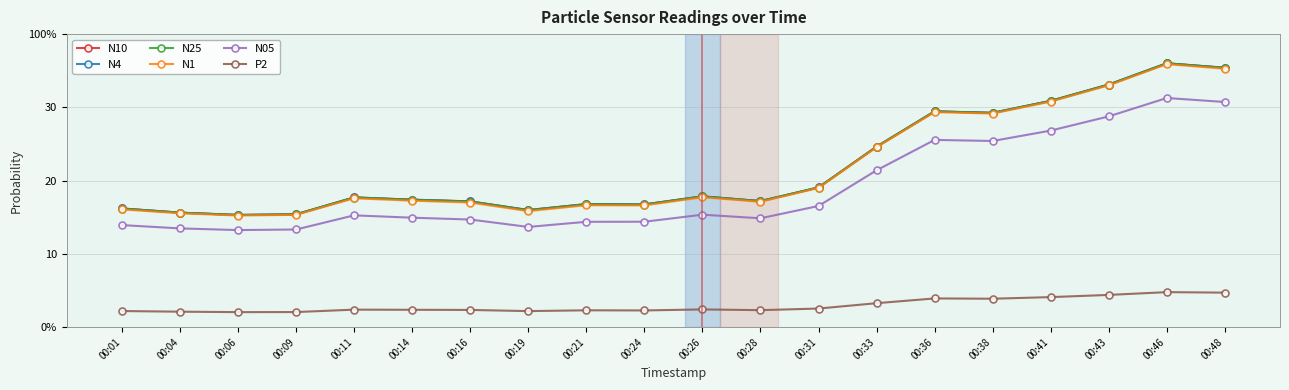

True or false: N1 and N10 intersect in this chart.

False